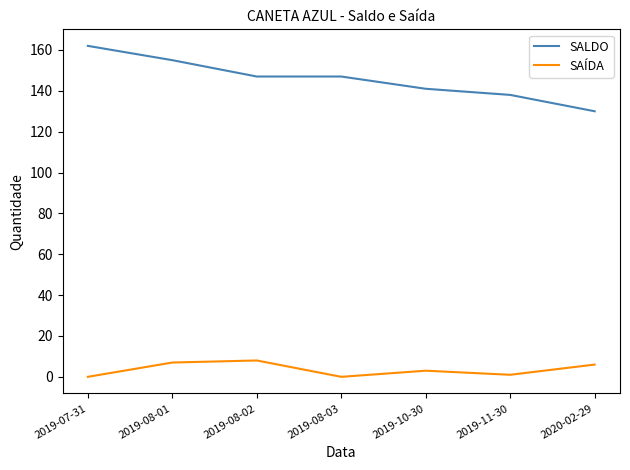

What position from the left is 2020-02-29?

7